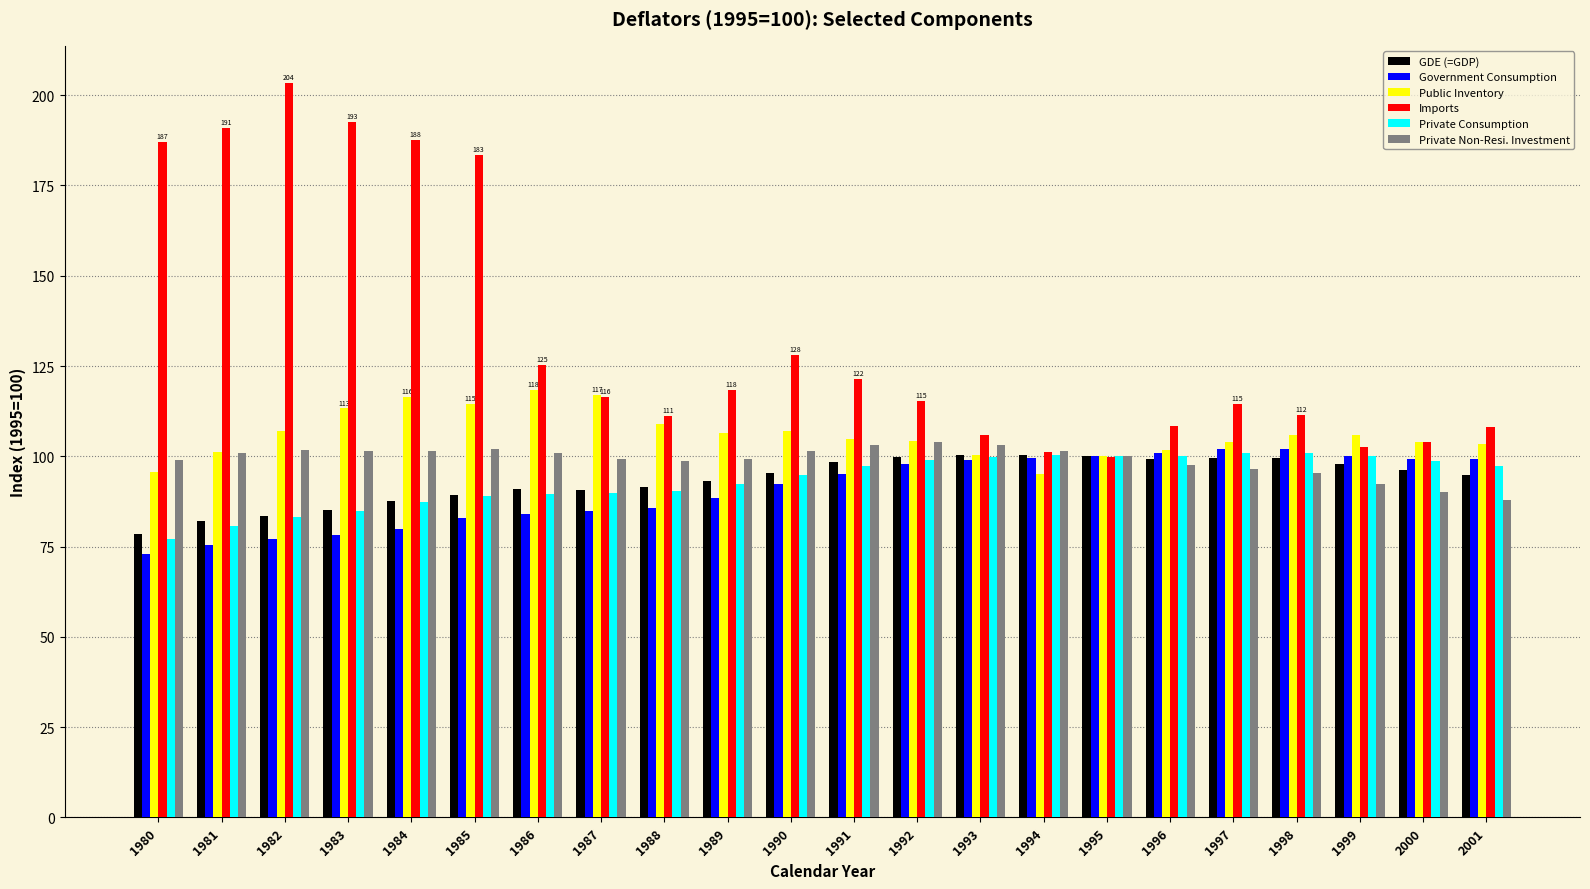

At which label does Government Consumption first exceed 95?

1991